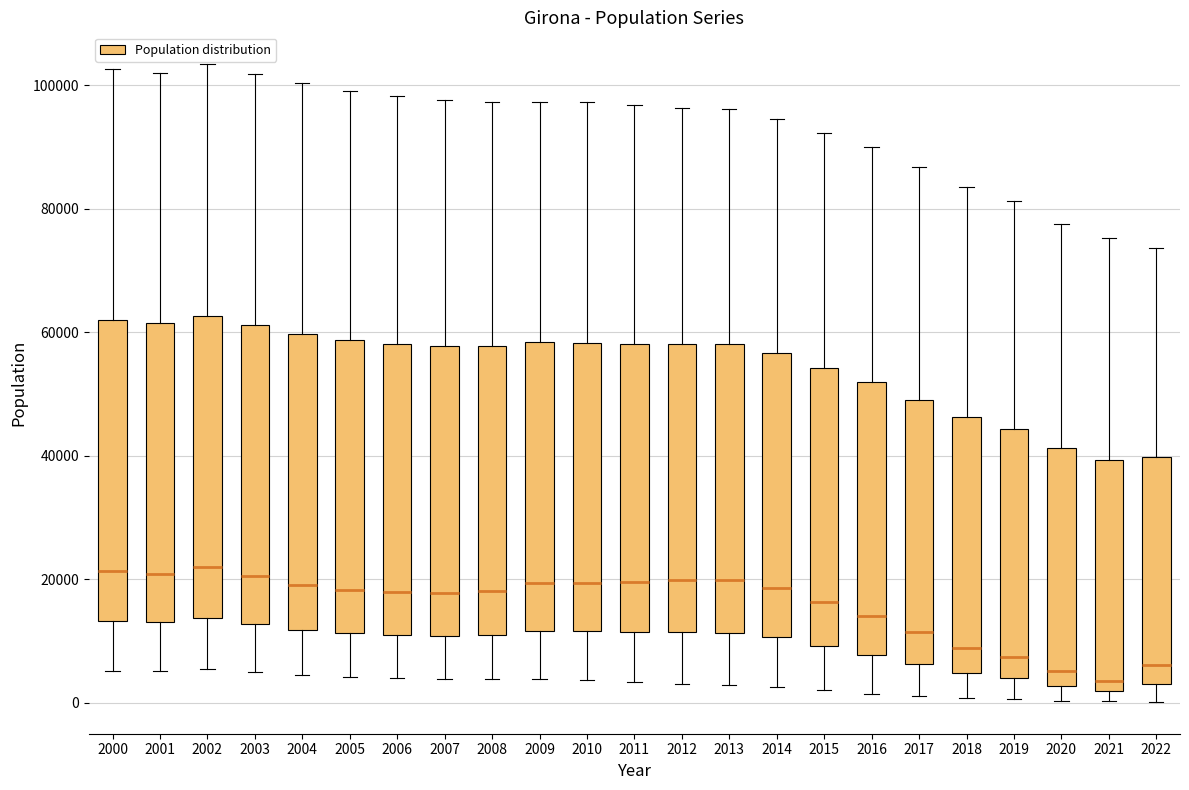

Reading left to right, transcribe this box plot: for each box, give where its median line is, the range the box spans, and where its two whiskers end, as read against the y-axis. The values are not printed on the chart, so give them approximately, as read against the axis.

2000: median 22000, box 14000 to 62000, whiskers 6000 to 102000
2001: median 20000, box 14000 to 62000, whiskers 6000 to 102000
2002: median 22000, box 14000 to 62000, whiskers 6000 to 104000
2003: median 20000, box 12000 to 62000, whiskers 6000 to 102000
2004: median 18000, box 12000 to 60000, whiskers 4000 to 100000
2005: median 18000, box 12000 to 58000, whiskers 4000 to 100000
2006: median 18000, box 10000 to 58000, whiskers 4000 to 98000
2007: median 18000, box 10000 to 58000, whiskers 4000 to 98000
2008: median 18000, box 10000 to 58000, whiskers 4000 to 98000
2009: median 20000, box 12000 to 58000, whiskers 4000 to 98000
2010: median 20000, box 12000 to 58000, whiskers 4000 to 98000
2011: median 20000, box 12000 to 58000, whiskers 4000 to 96000
2012: median 20000, box 12000 to 58000, whiskers 2000 to 96000
2013: median 20000, box 12000 to 58000, whiskers 2000 to 96000
2014: median 18000, box 10000 to 56000, whiskers 2000 to 94000
2015: median 16000, box 10000 to 54000, whiskers 2000 to 92000
2016: median 14000, box 8000 to 52000, whiskers 2000 to 90000
2017: median 12000, box 6000 to 50000, whiskers 2000 to 86000
2018: median 8000, box 4000 to 46000, whiskers 0 to 84000
2019: median 8000, box 4000 to 44000, whiskers 0 to 82000
2020: median 6000, box 2000 to 42000, whiskers 0 to 78000
2021: median 4000, box 2000 to 40000, whiskers 0 to 76000
2022: median 6000, box 4000 to 40000, whiskers 0 to 74000